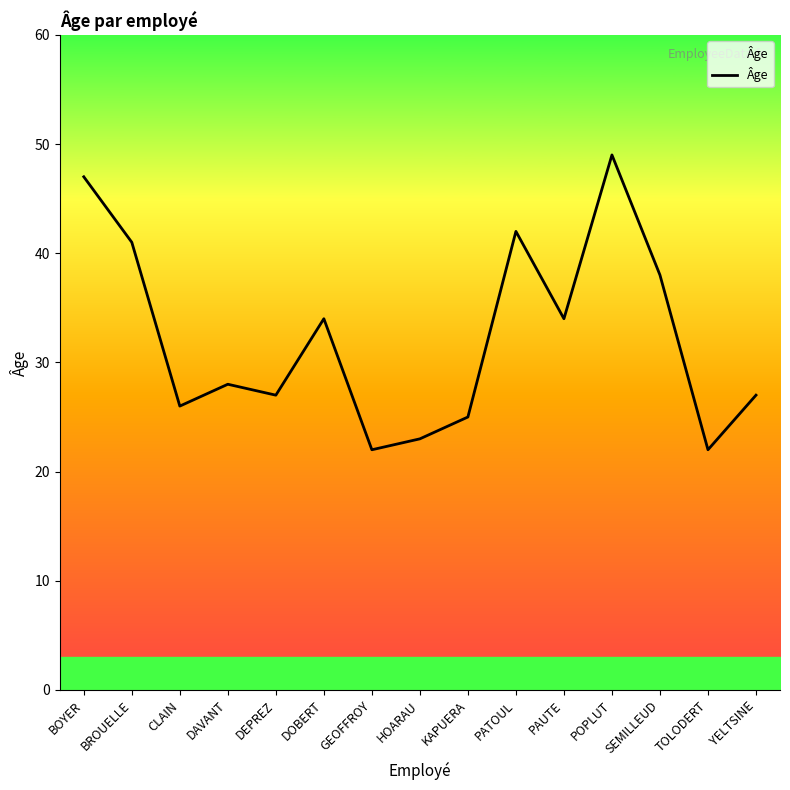

What is the ratio of the value at PAUTE to the value at PATOUL?

0.8